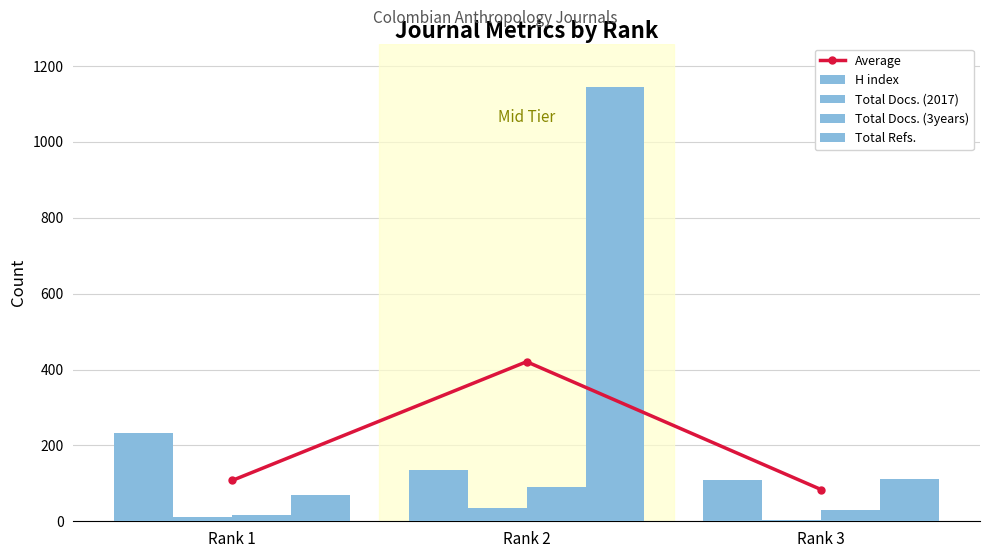

Reading left to right, transcribe all the data shown in this chart.

Average: 107.7	420.7	83.7
H index: 232.0	135.0	110.0
Total Docs. (2017): 11.0	36.0	4.0
Total Docs. (3years): 17.0	91.0	29.0
Total Refs.: 70.0	1145.0	112.0